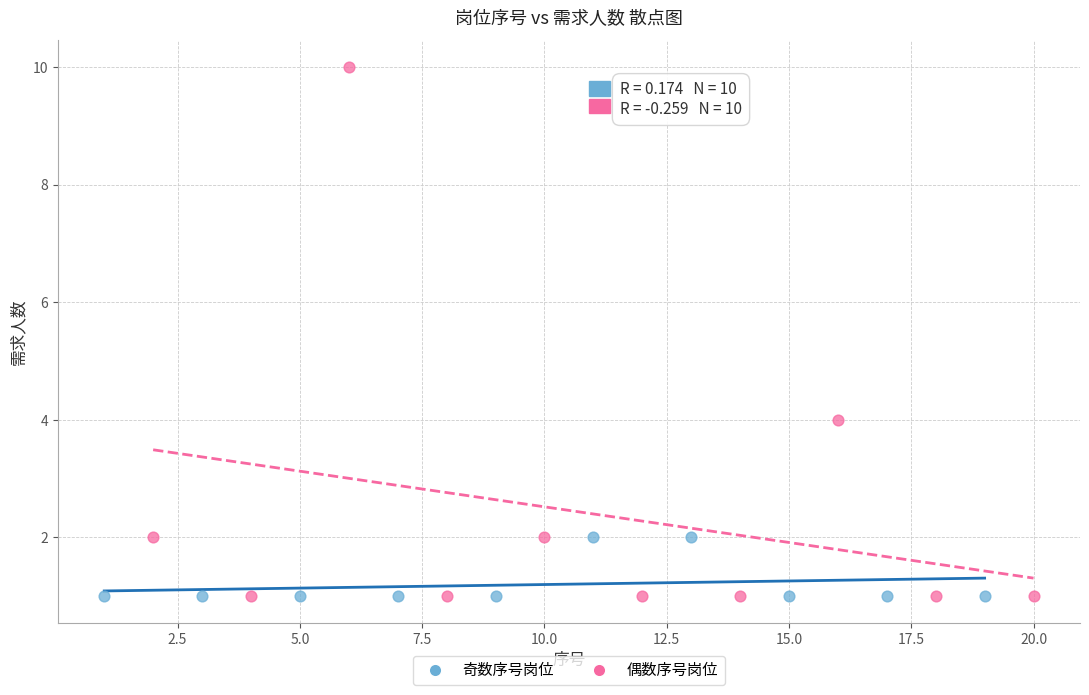

Which series has the largest Y range (max minus min)?

偶数序号岗位